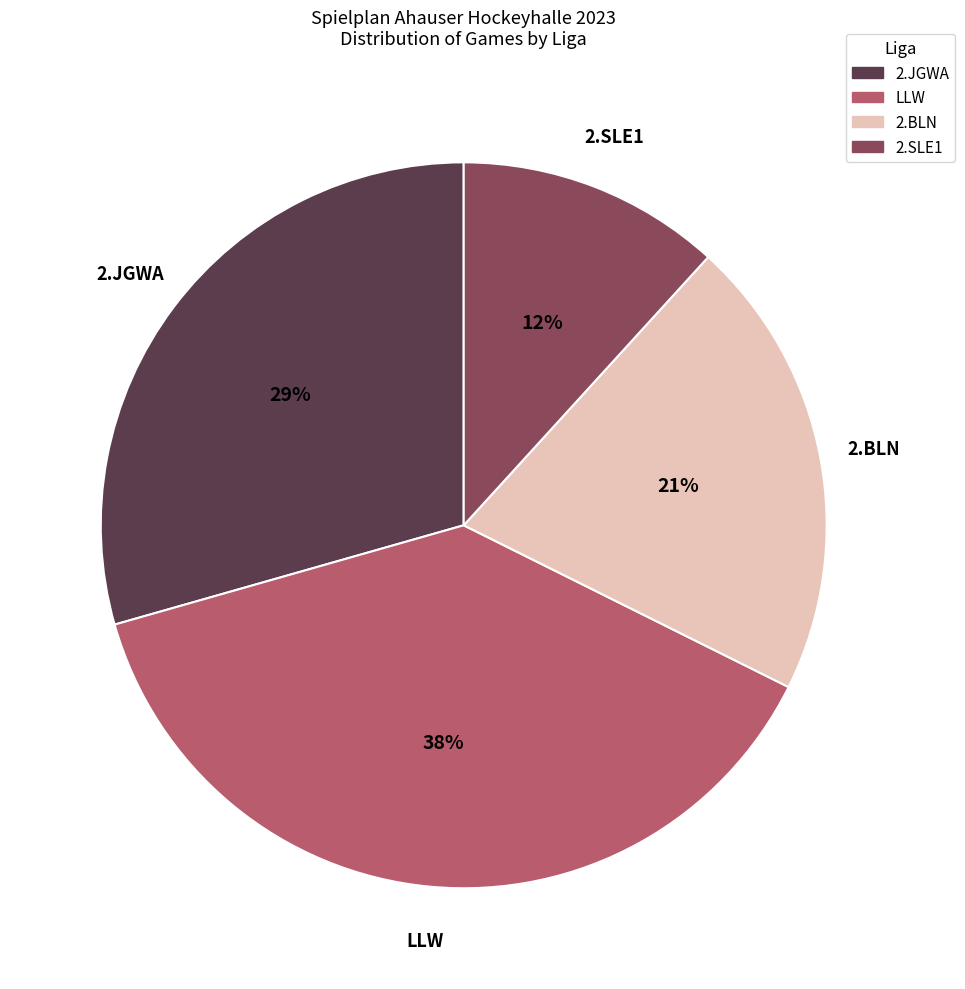

What is the smallest slice in the pie chart?

2.SLE1